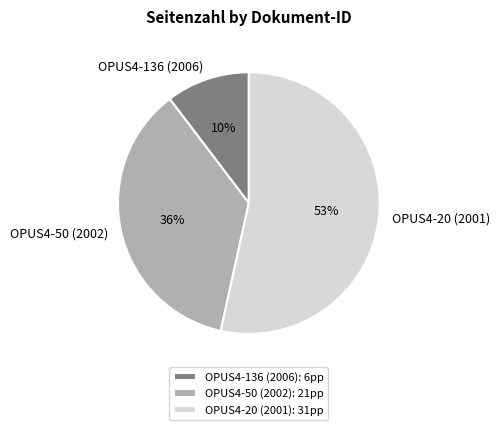

Does any single category account for the majority?

Yes